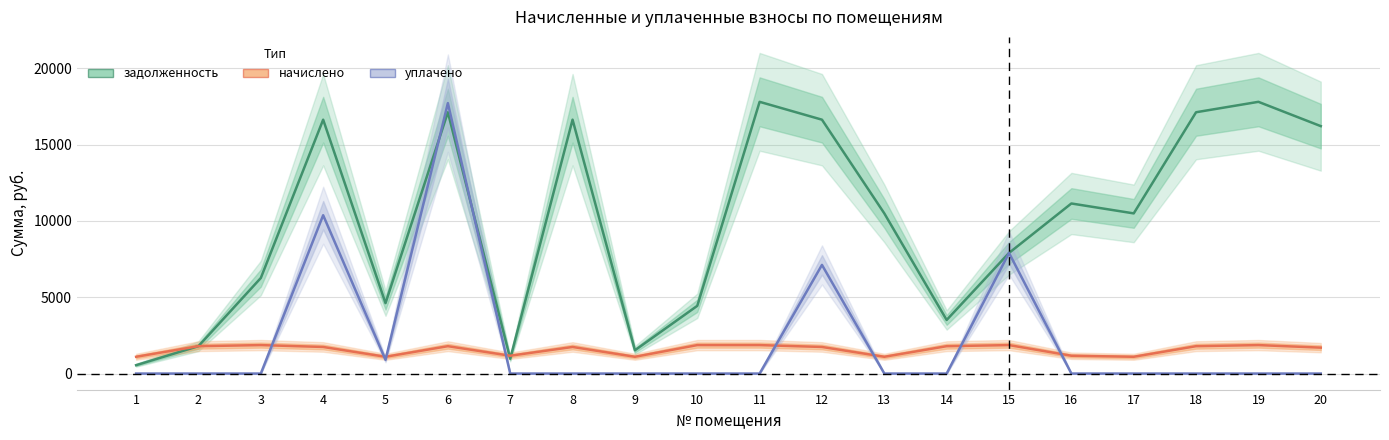

How many intersections are there between начислено and уплачено?

8